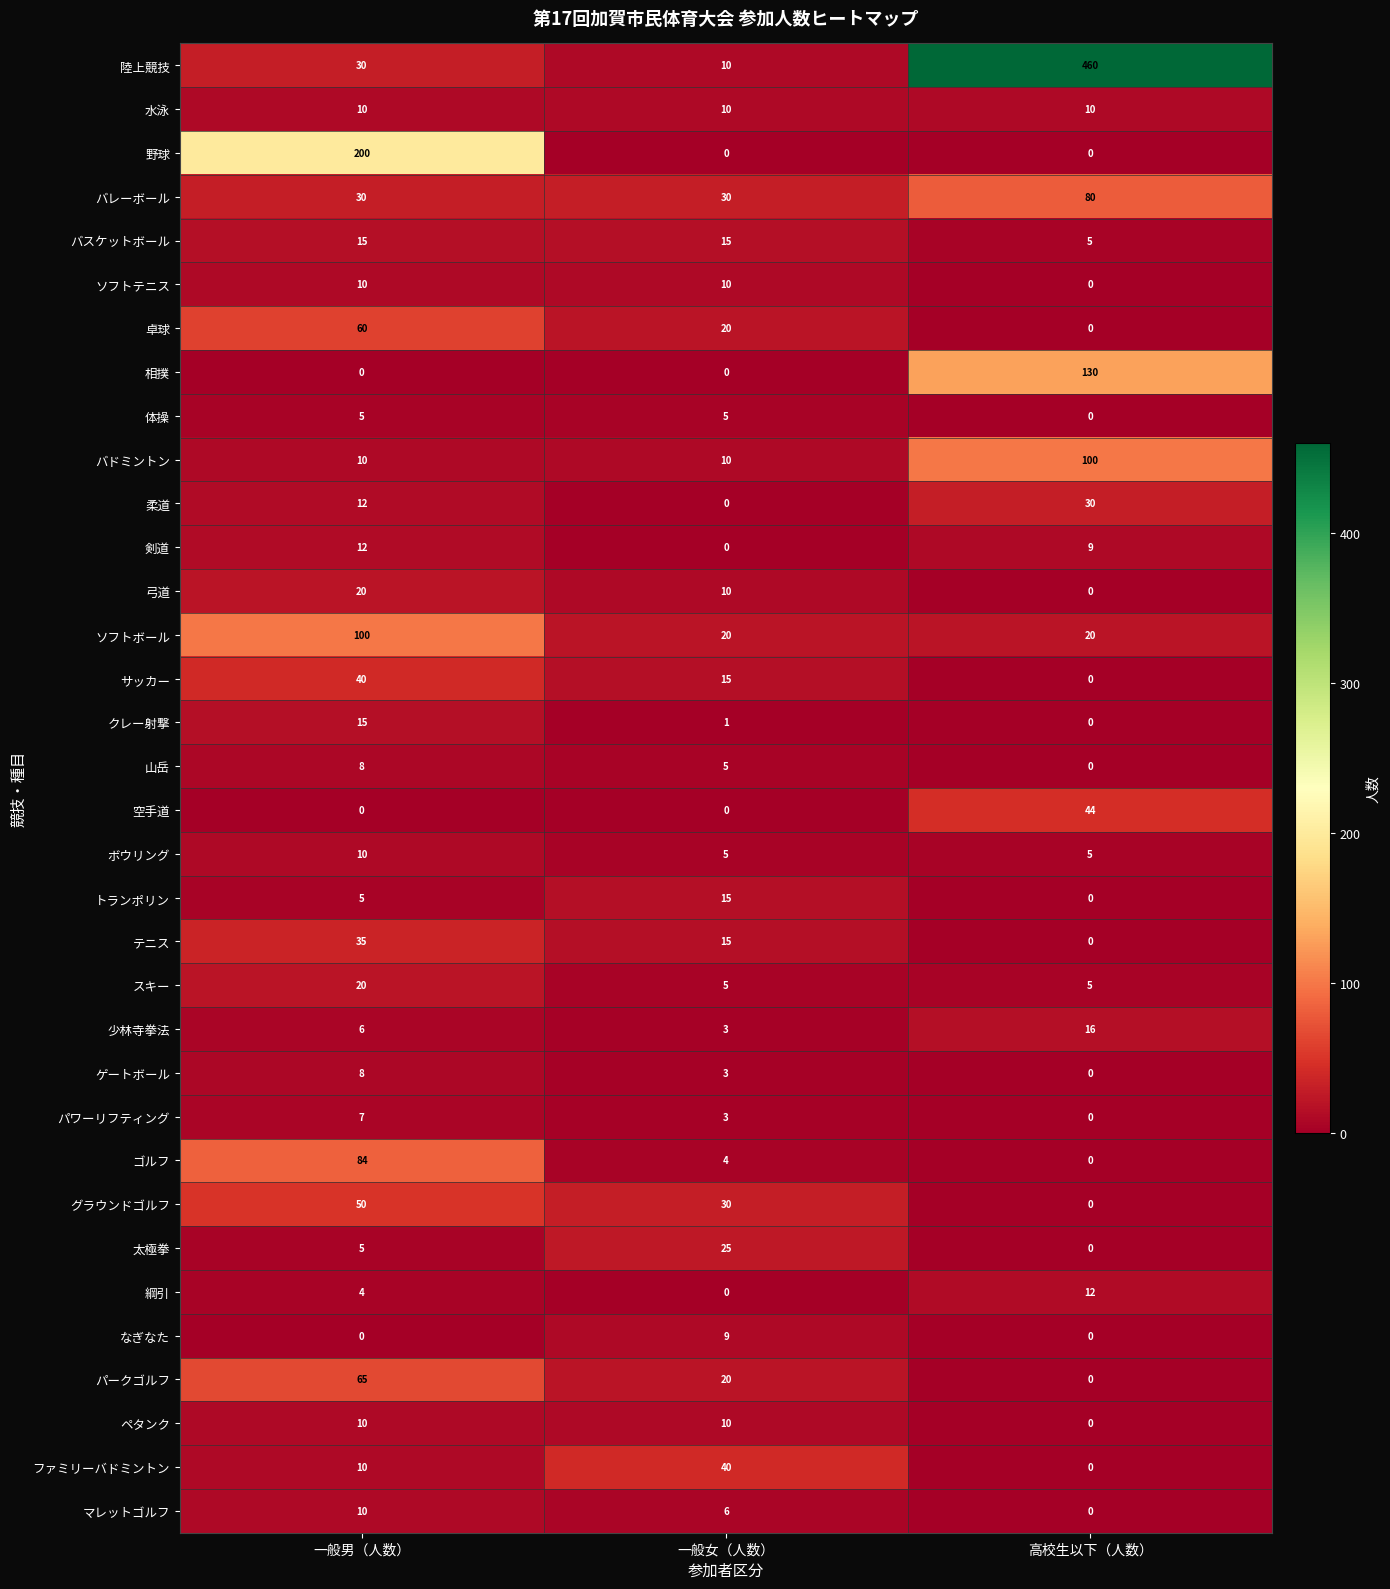

What is the difference between the second highest and minimum values in the 綱引 series?

4